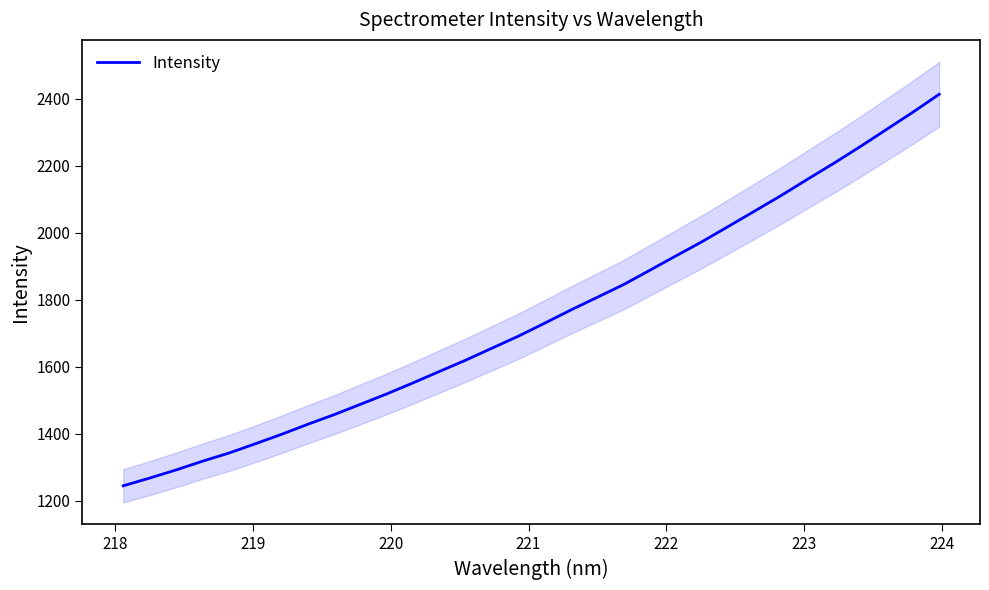

What is the maximum value for Intensity?

2412.8